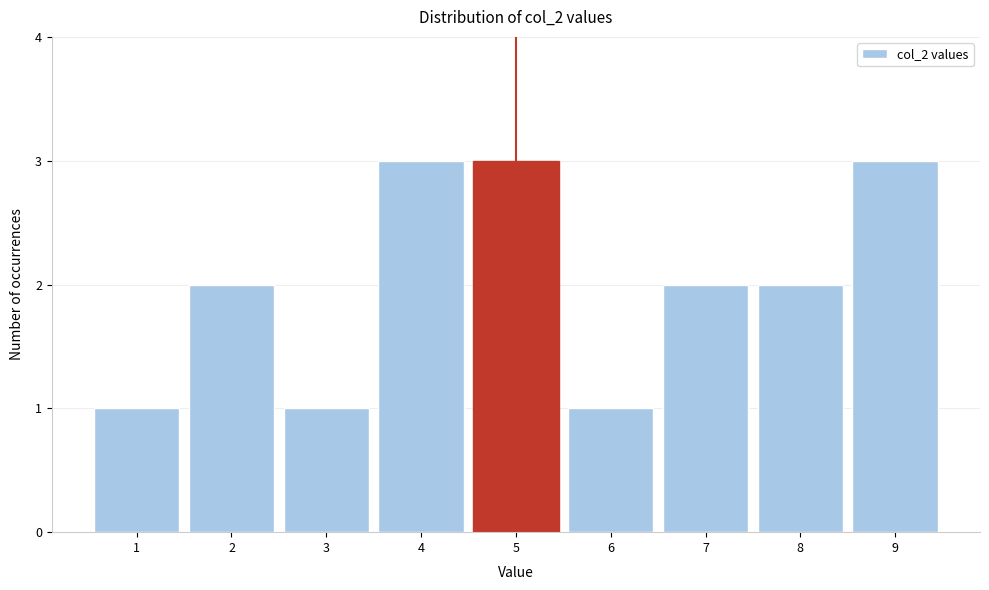

Reading left to right, transcribe all the data shown in this chart.

1=1	2=2	3=1	4=3	5=3	6=1	7=2	8=2	9=3